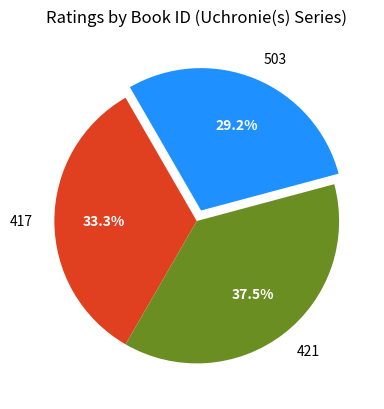

Is there any slice that represents more than half of the pie?

No